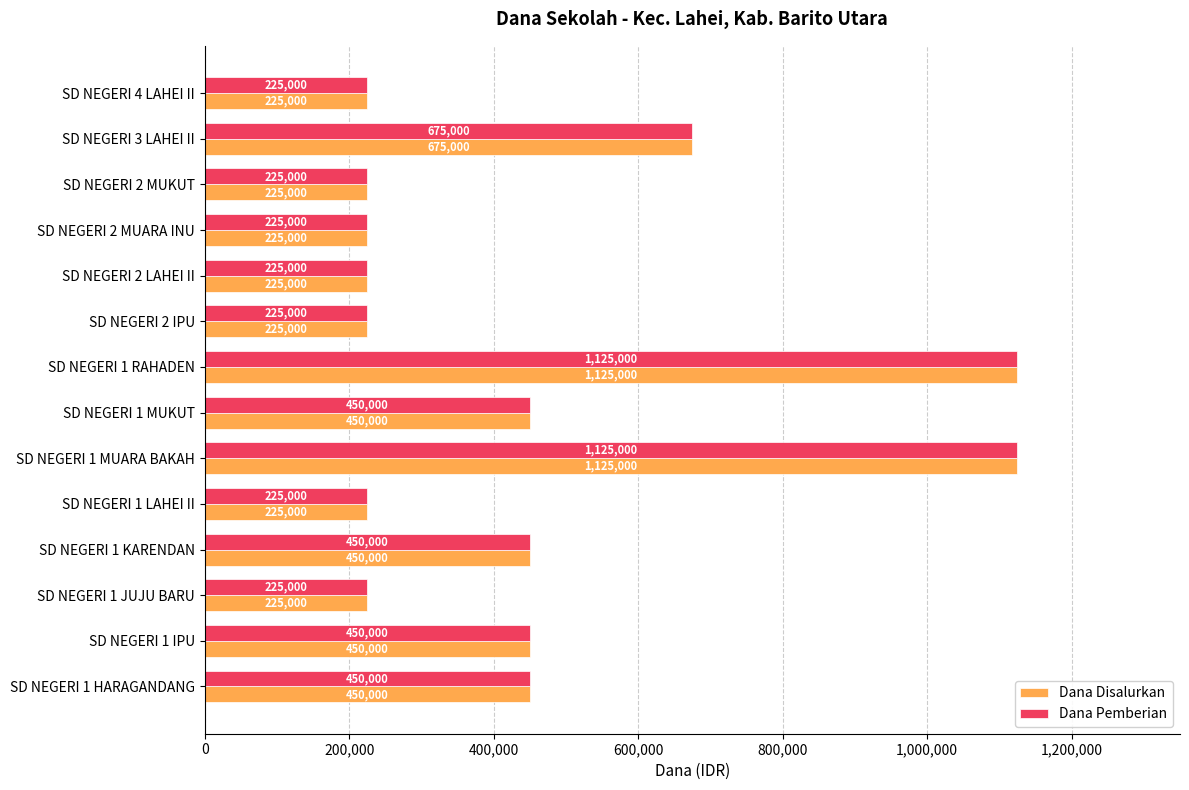

What is the total value across all series at SD NEGERI 1 MUARA BAKAH?

2250000